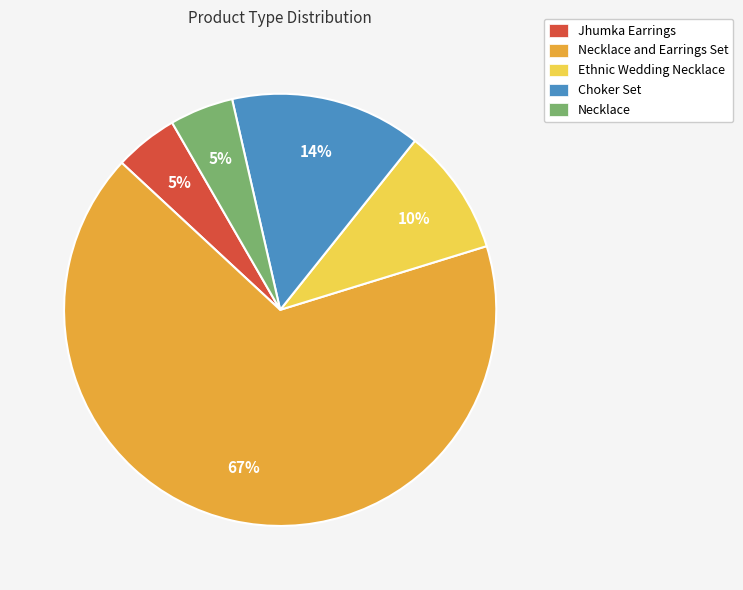

To the nearest percent, what portion does Ethnic Wedding Necklace represent?

10%